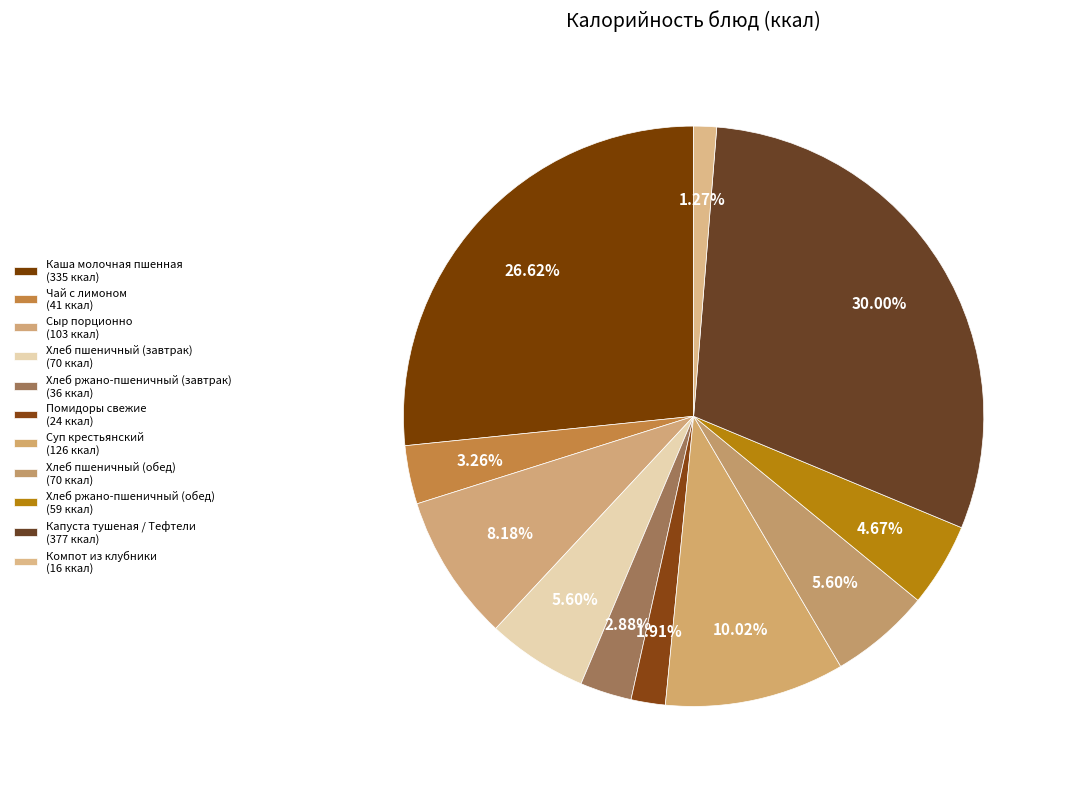

Count the number of slices in the pie.

11